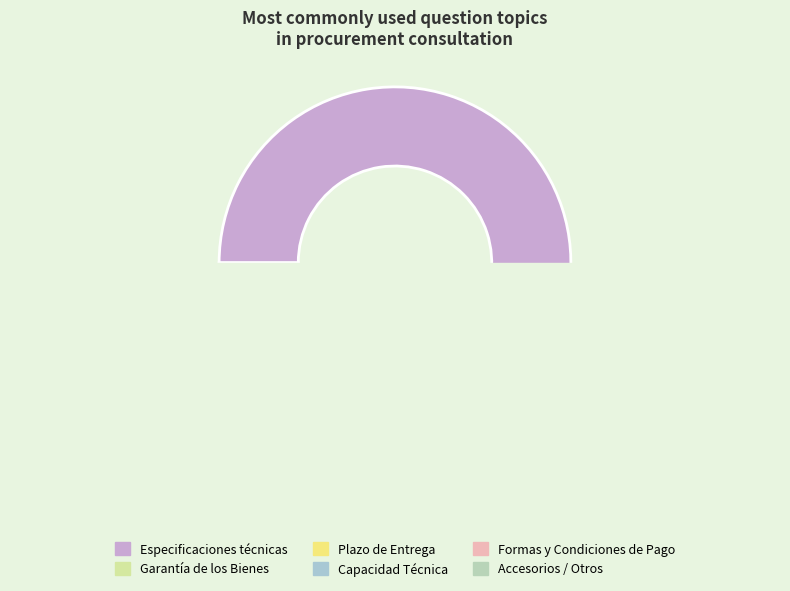

What is the total percentage of Accesorios / Otros and Formas y Condiciones de Pago?

16.0%